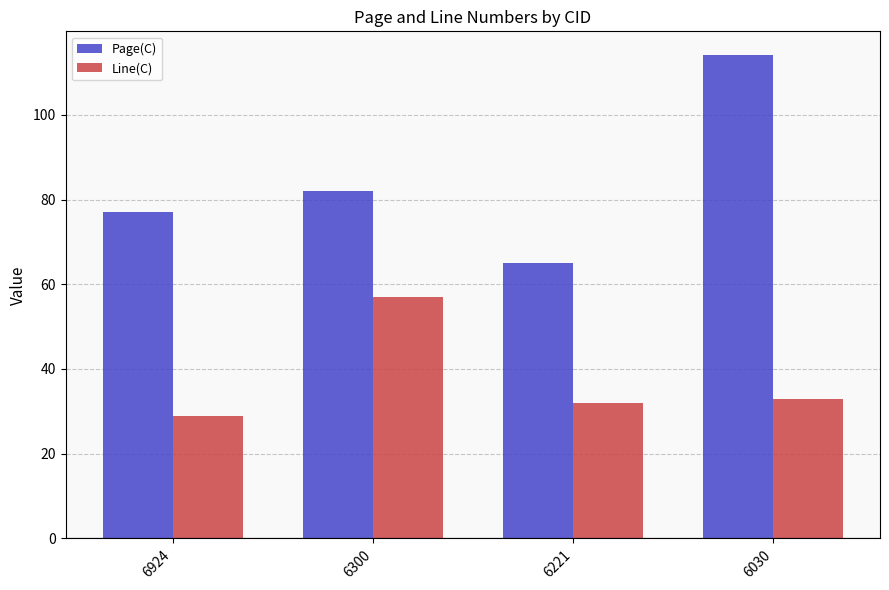

At how many categories does at least one series exceed 85?

1